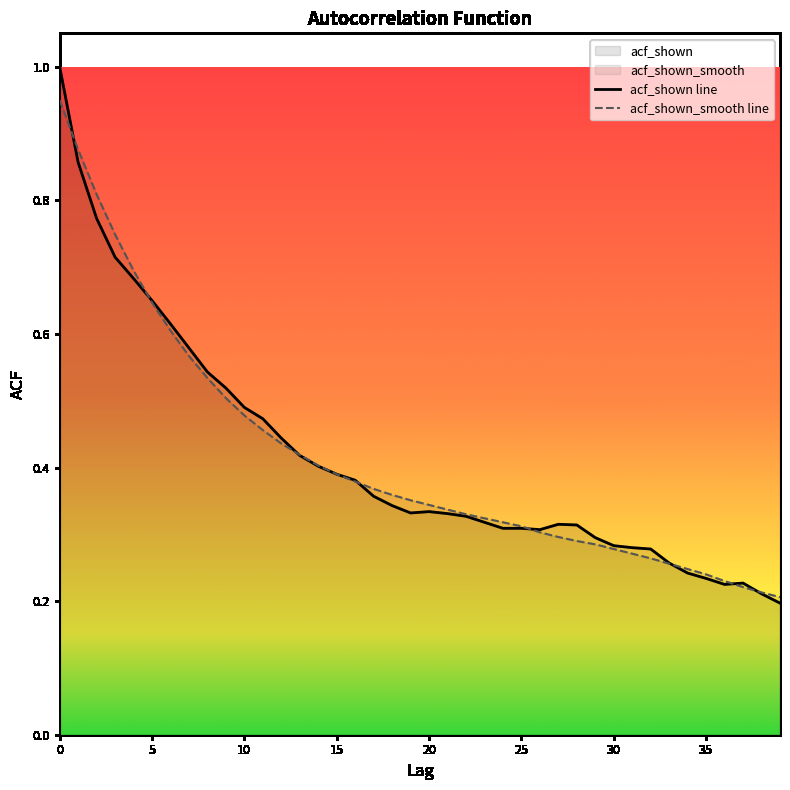

What is the difference between the maximum and second lowest values in the acf_shown_smooth line series?

0.7